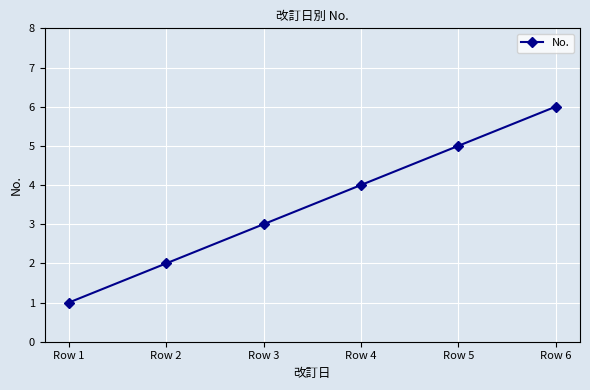

List the labels in order of value, smallest first.

Row 1, Row 2, Row 3, Row 4, Row 5, Row 6